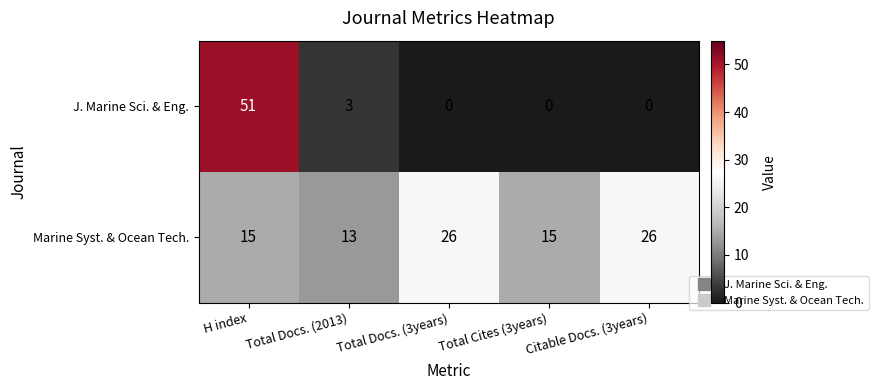

Is it true that Marine Syst. & Ocean Tech. equals 26 at H index?

False